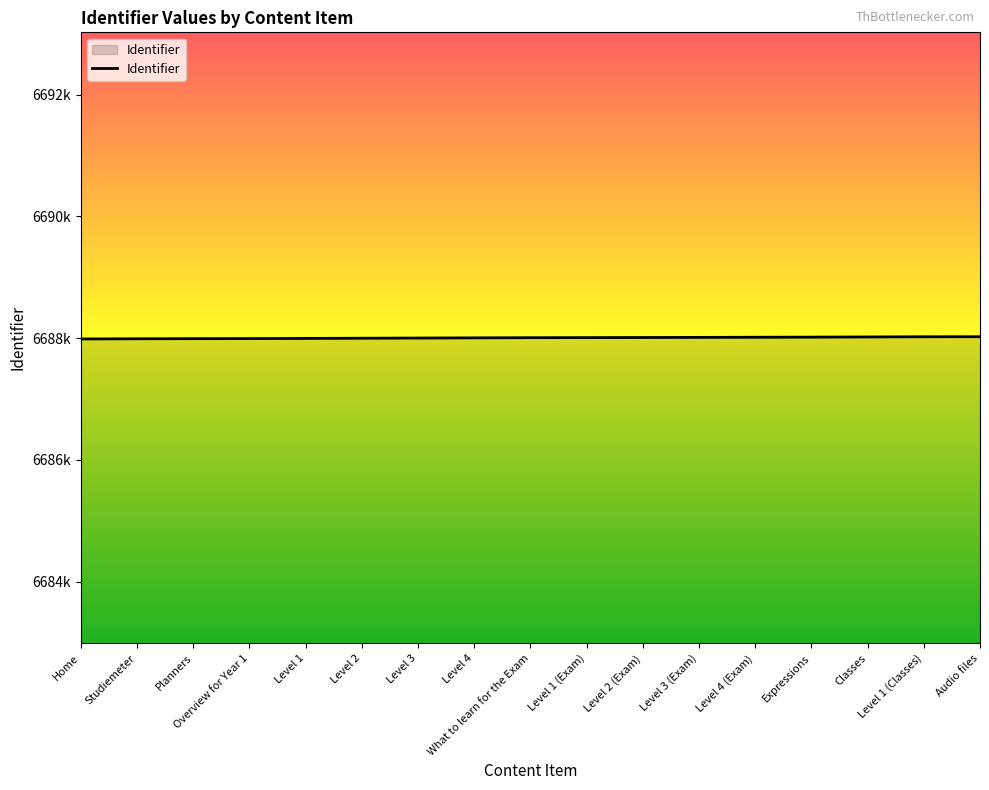

True or false: there are more than 0 points higher than both neighbors.

False